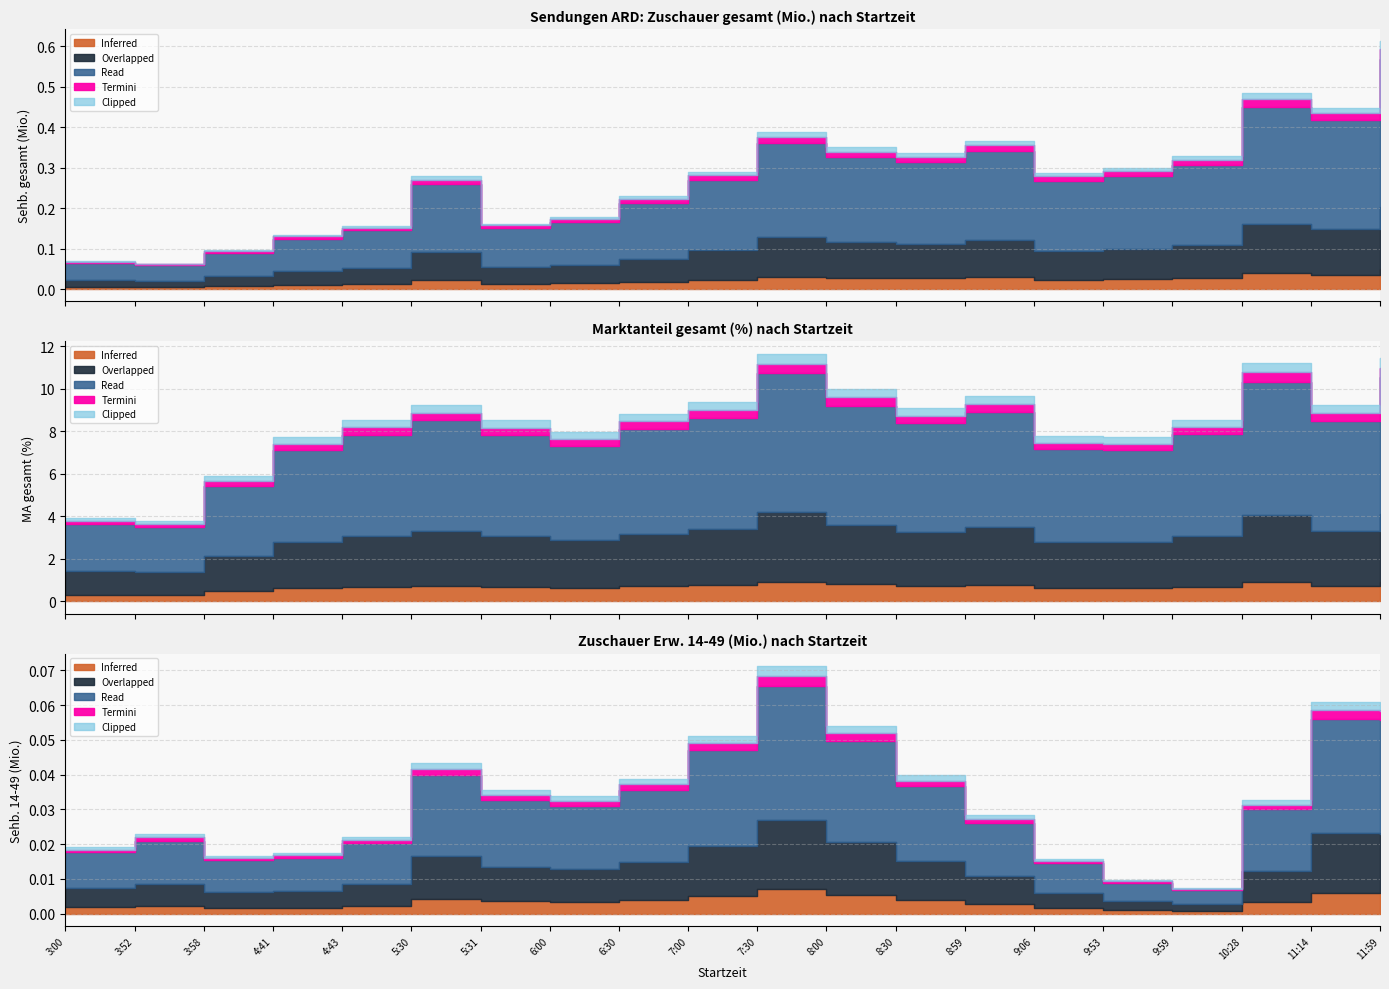

Where is Sehb_total nearest to the value 0?

3:52